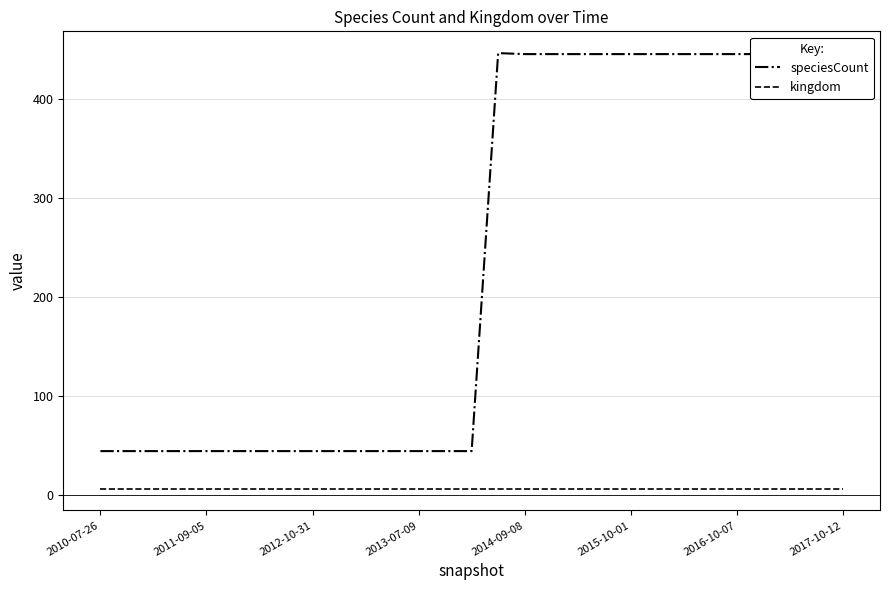

Rank the series by their maximum value, from highest to lowest.

speciesCount, kingdom